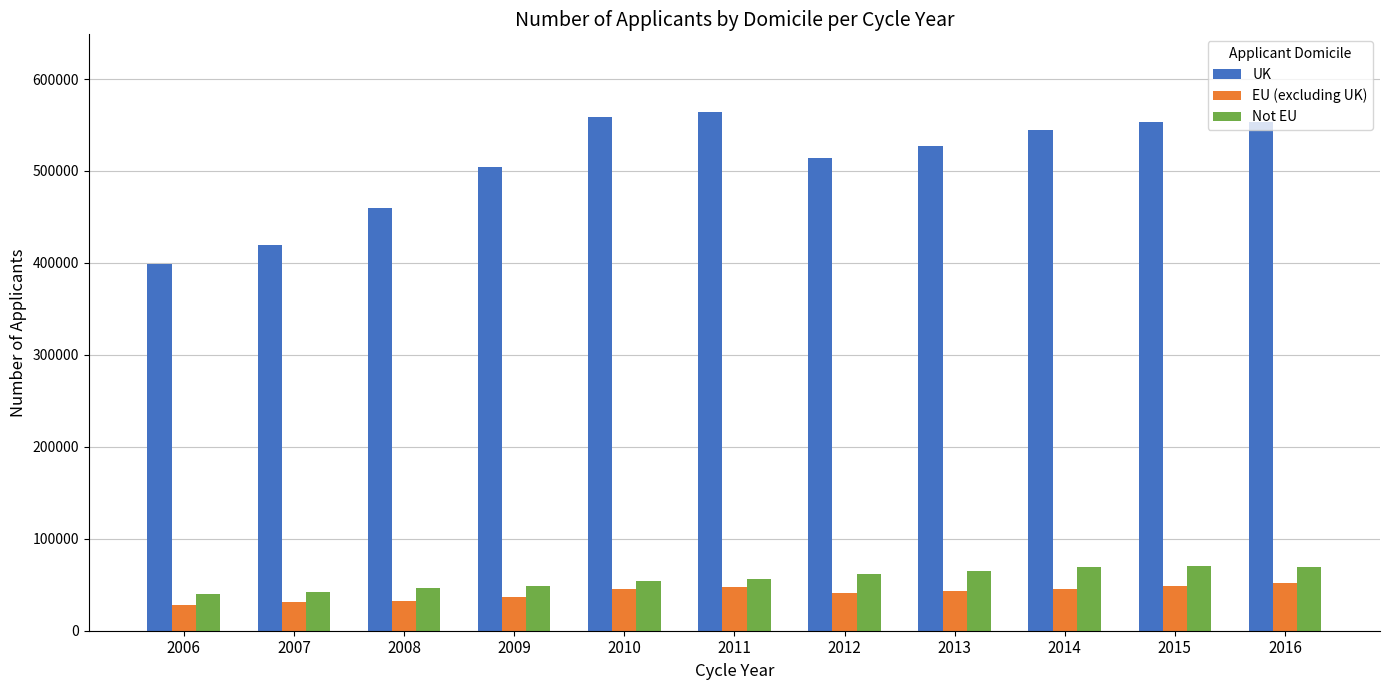

What is the greatest value displayed?

564015